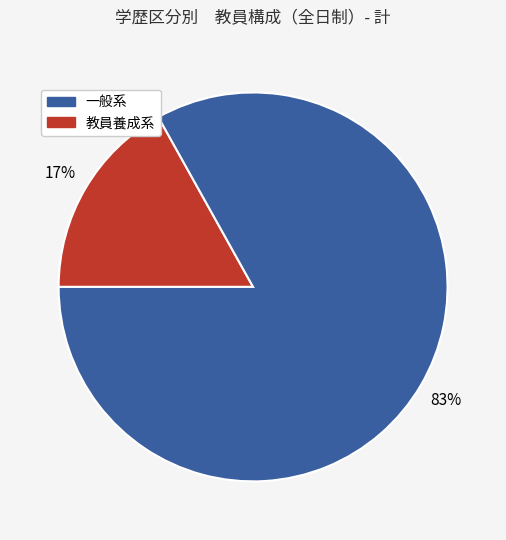

To the nearest percent, what is the difference between the largest and smallest slice percentages?

66%